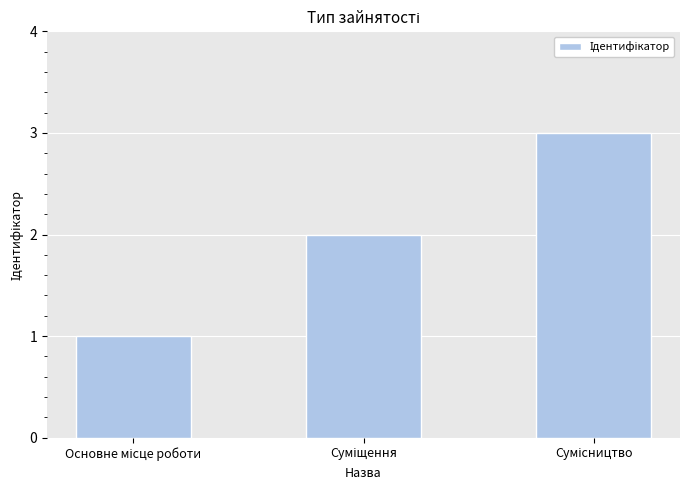

What is the greatest value displayed?

3